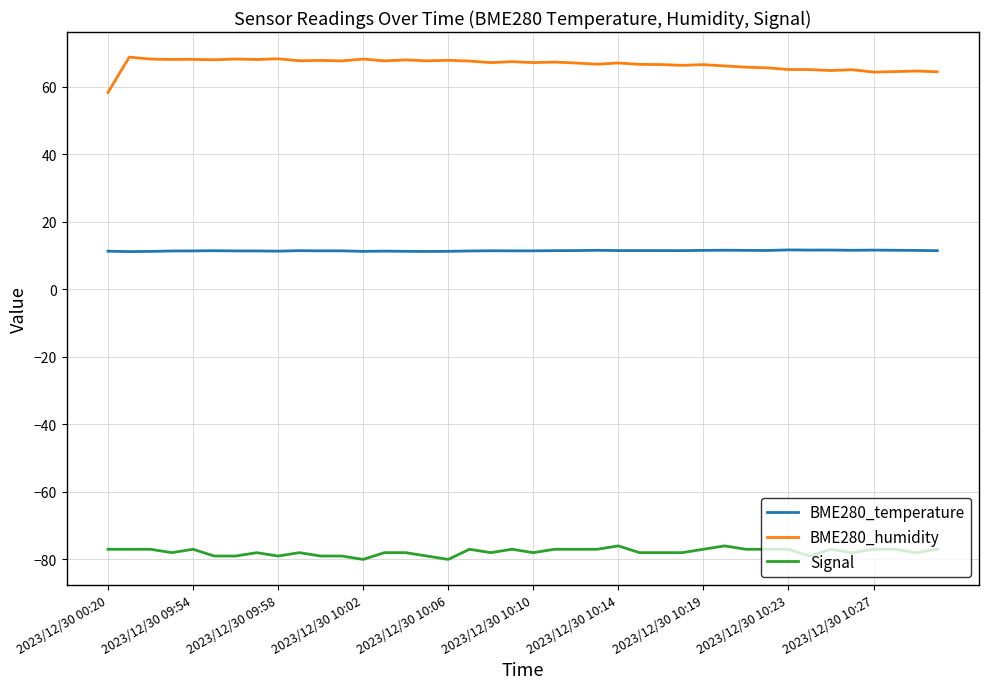

List the series in order of their overall mean, lowest first.

Signal, BME280_temperature, BME280_humidity